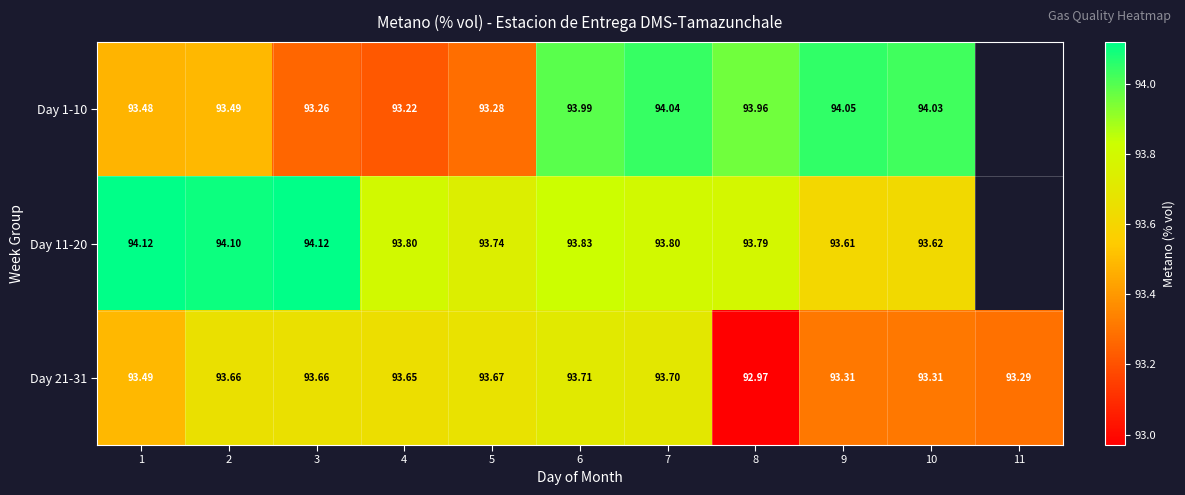

What is the greatest value displayed?

94.1